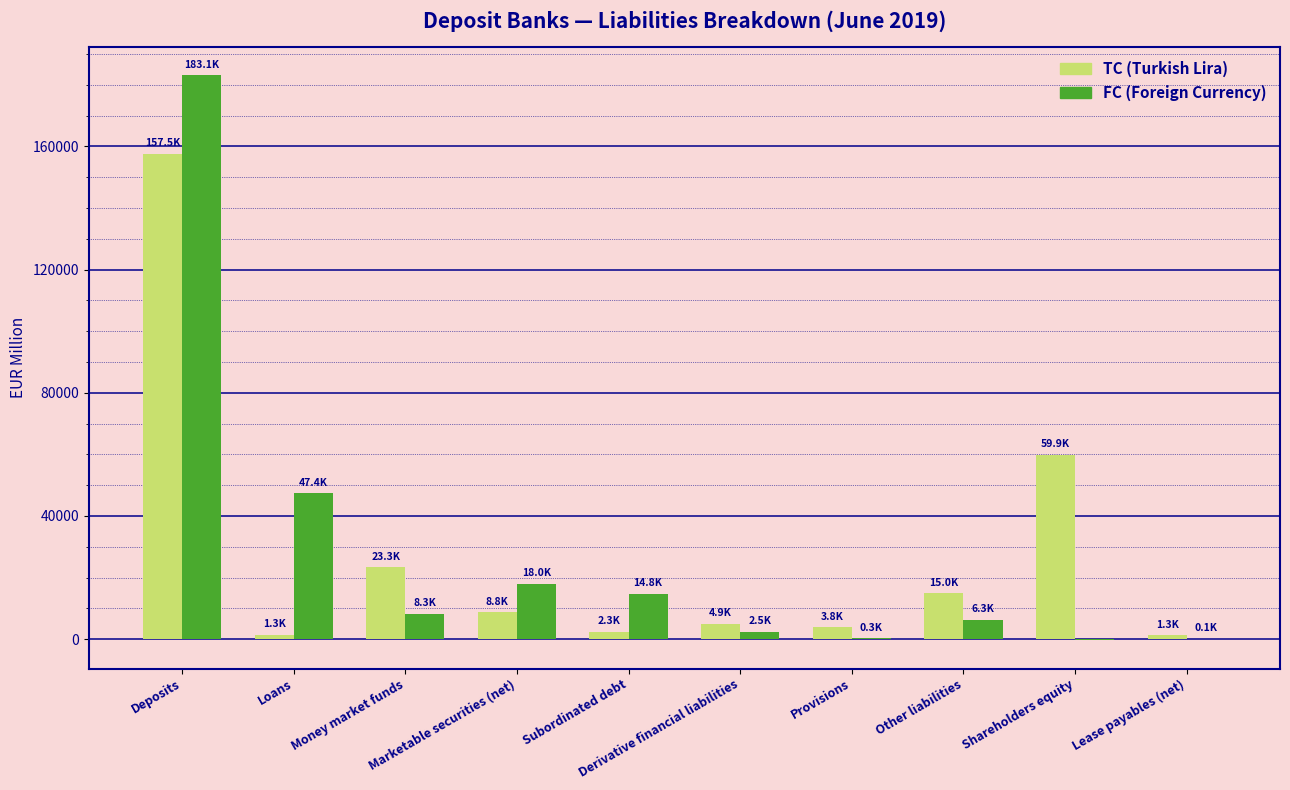

What is the maximum value shown in the chart?

183140.8